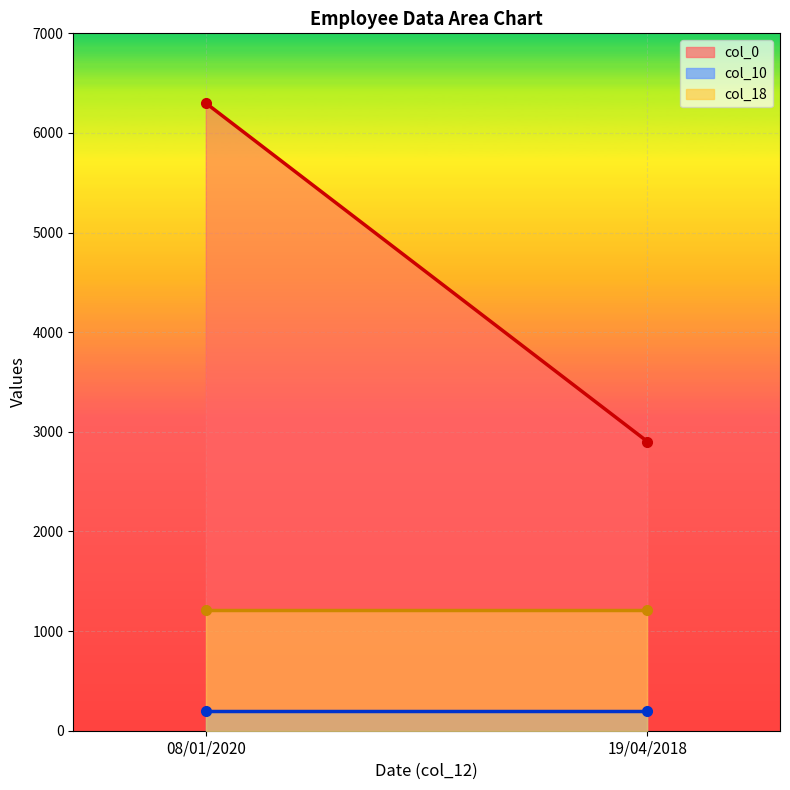

What is the value of the col_10 line point at the 1st from the left?

200